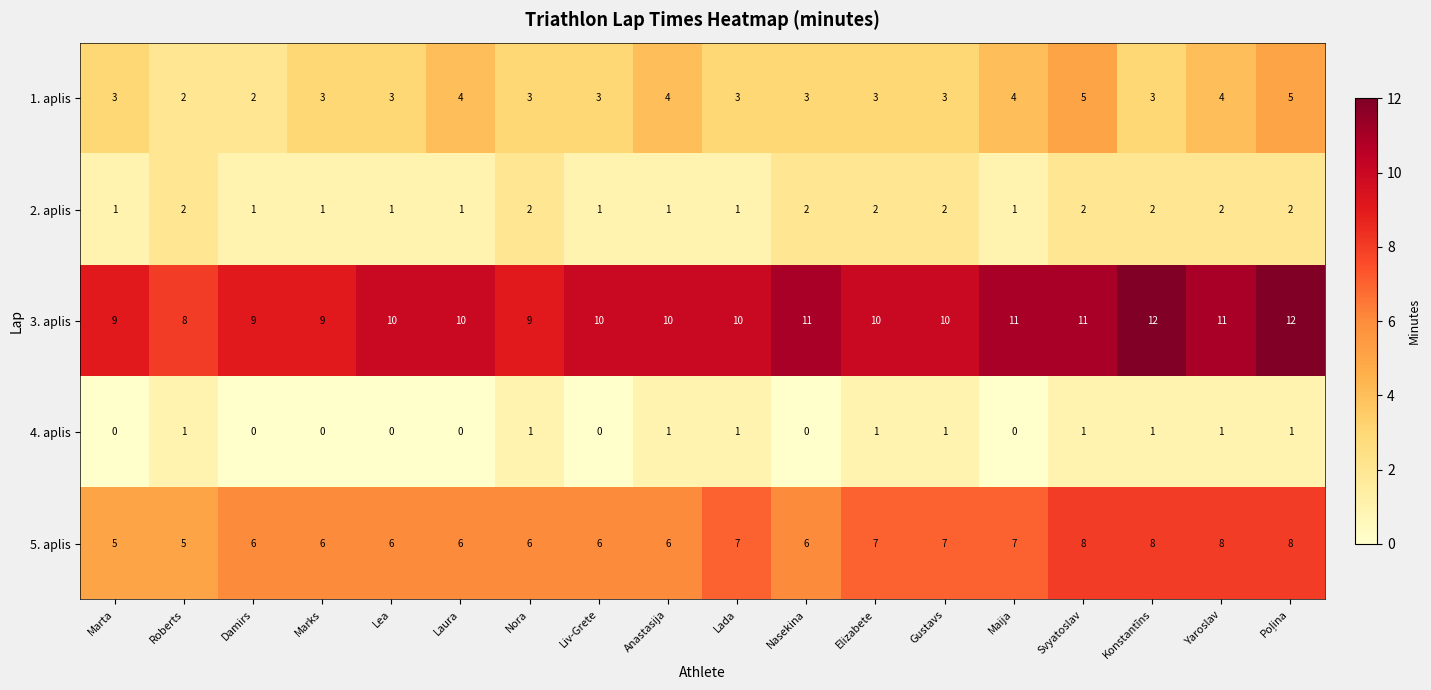

What is the maximum value shown in the chart?

12